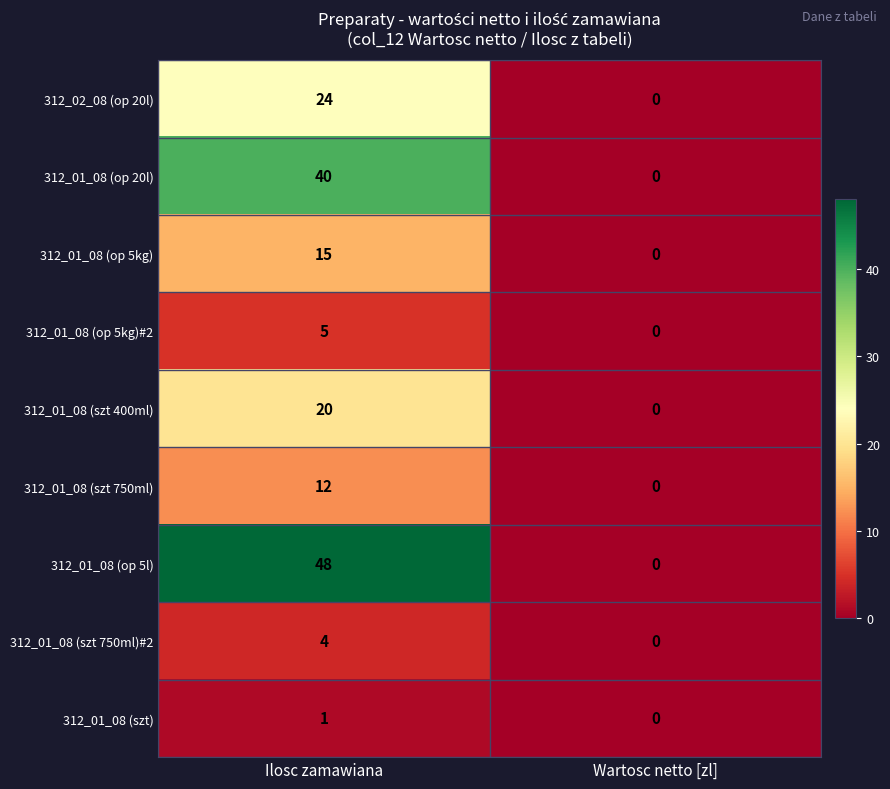

Which category has the highest value in the 312_01_08 (szt 750ml) series?

Ilosc zamawiana